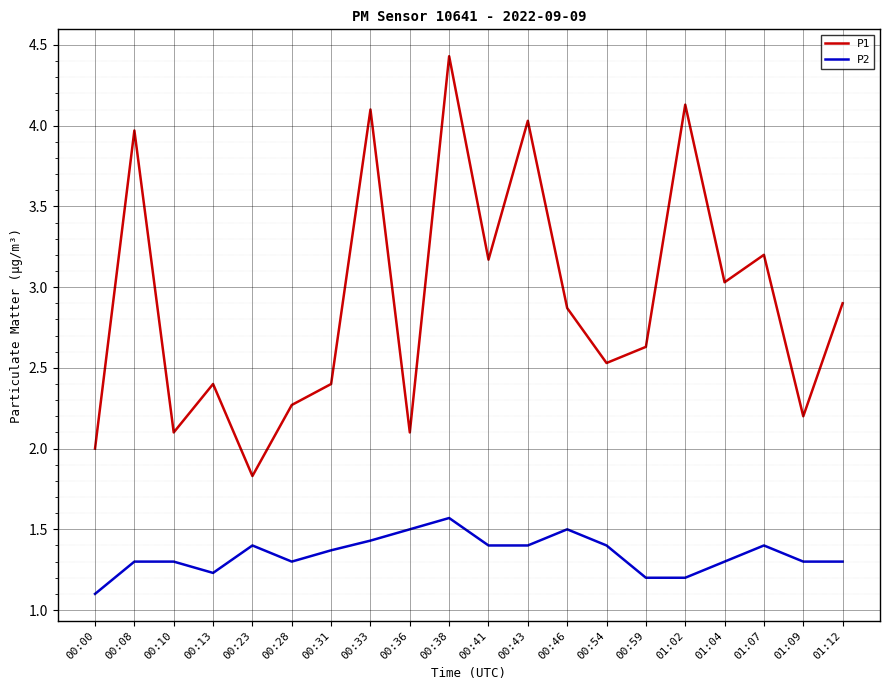

What is the sum of all P1 values?

58.3